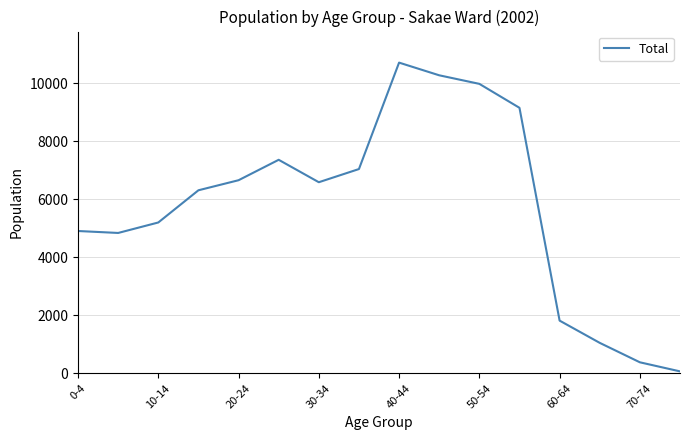

What is the greatest value displayed?

10711